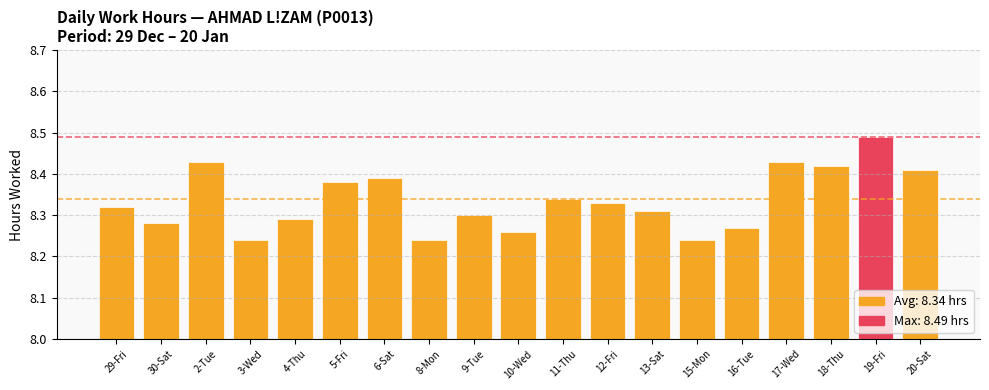

Between 11-Thu and 4-Thu, which is larger?

11-Thu